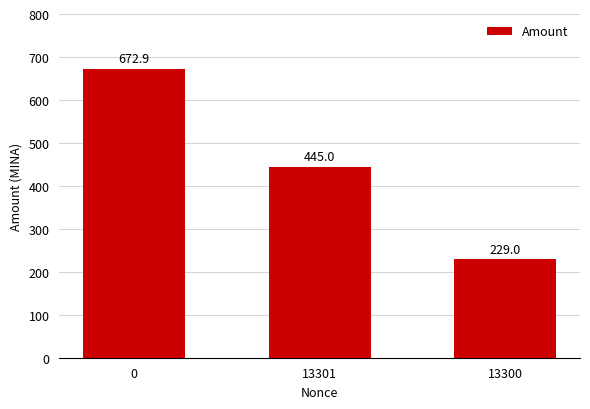

Is it true that the value at 13300 is 52.0?

False